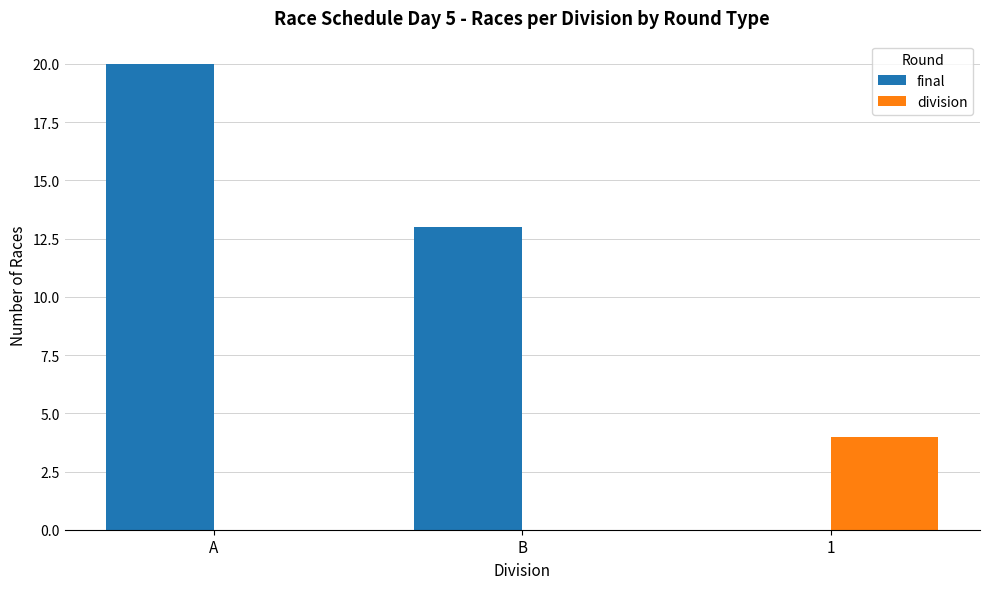

Reading right to left, transcribe all the data shown in this chart.

final: 1=0	B=13	A=20
division: 1=4	B=0	A=0